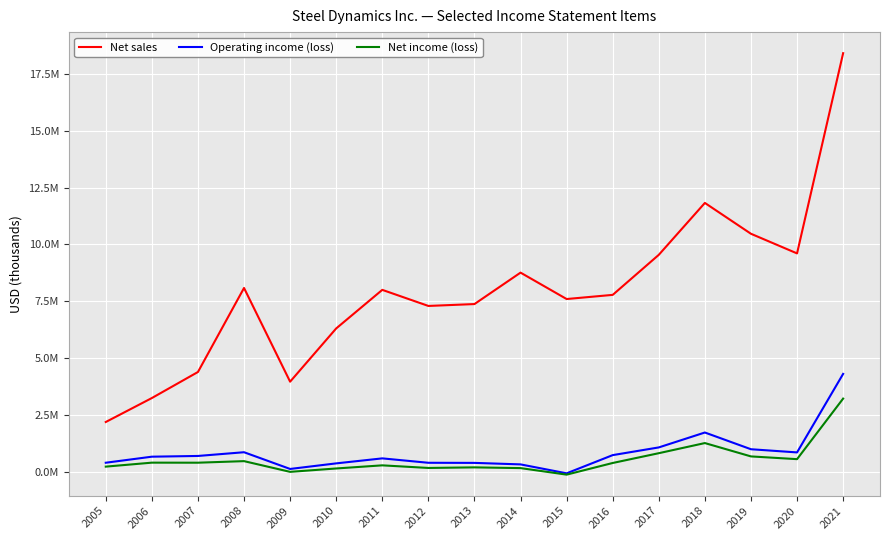

Between 2012 and 2016, which is larger?

2016